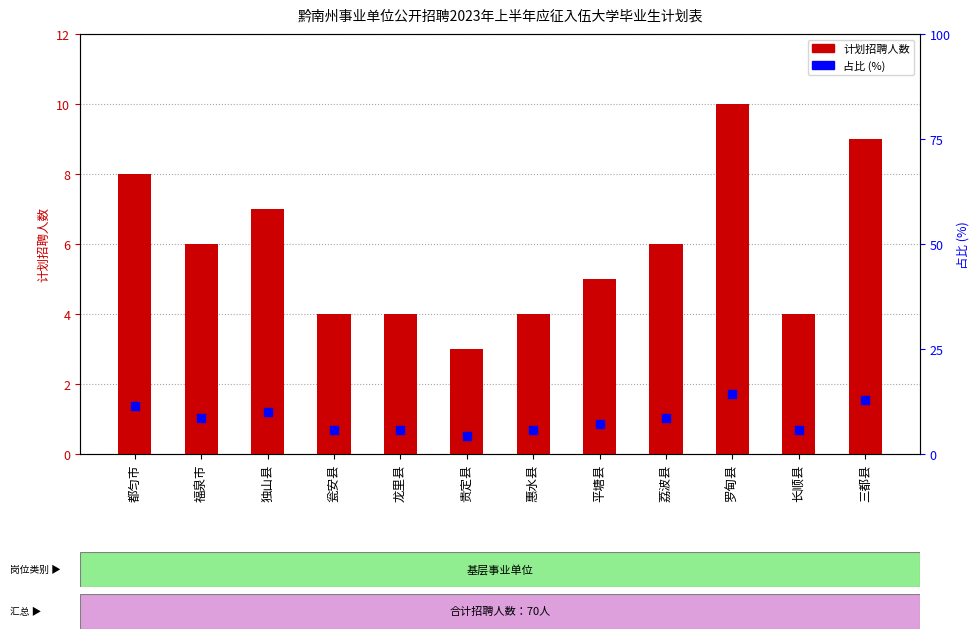

Which series has the largest total across all categories?

占比%